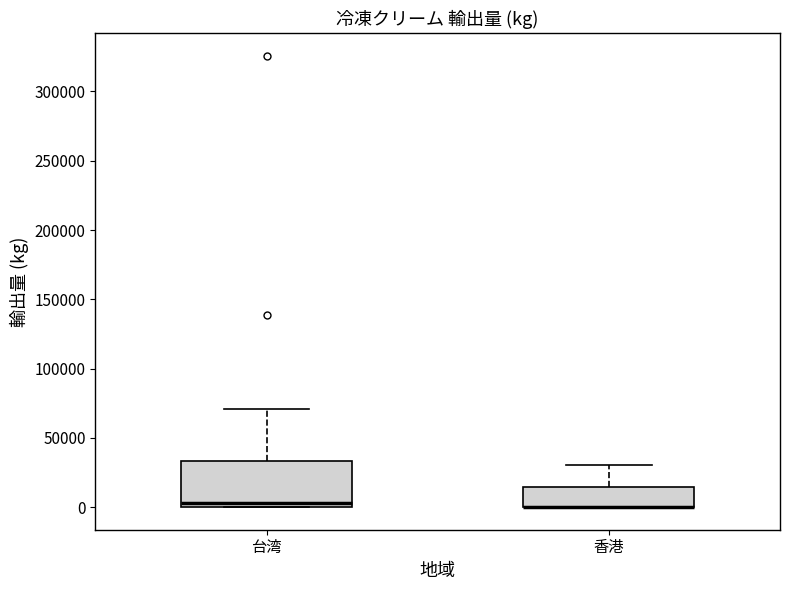

Reading left to right, transcribe this box plot: for each box, give where its median line is, the range the box spans, and where its two whiskers end, as read against the y-axis. The values are not printed on the chart, so give them approximately, as read against the axis.

台湾: median 5000, box 0 to 35000, whiskers 0 to 70000
香港: median 0 (drawn on the box's lower edge), box 0 to 15000, whiskers 0 to 30000